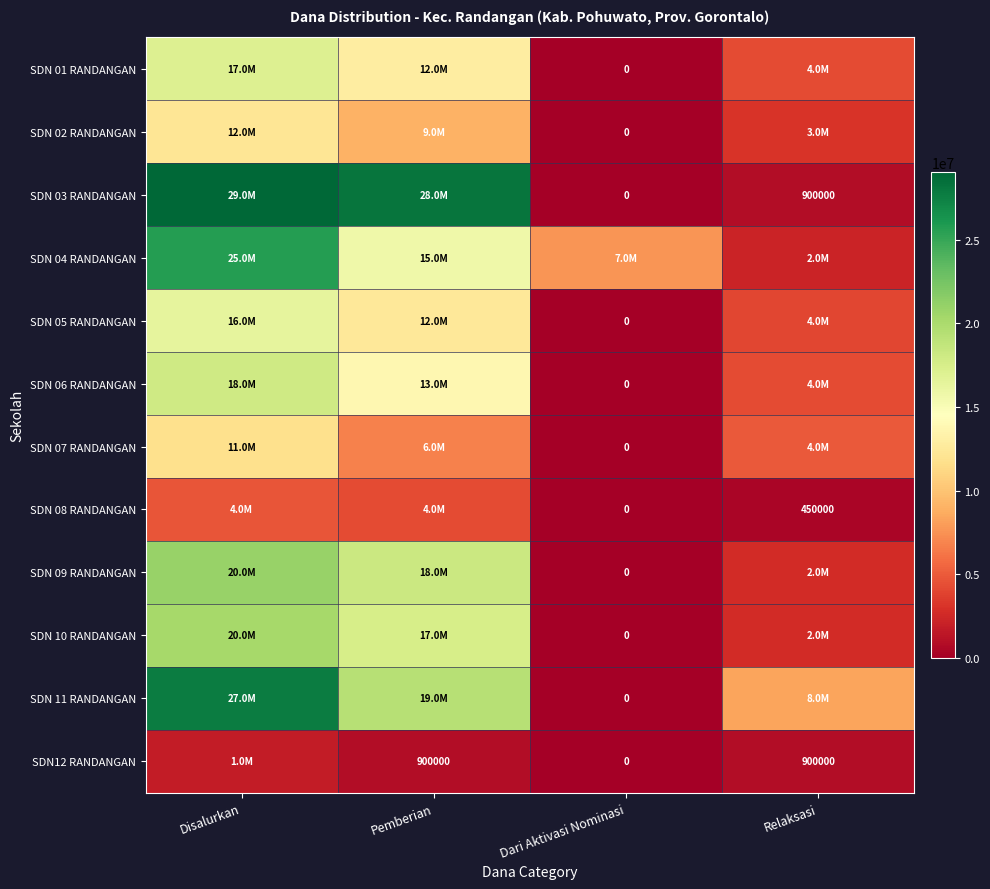

Which series has the largest total across all categories?

SDN 03 RANDANGAN